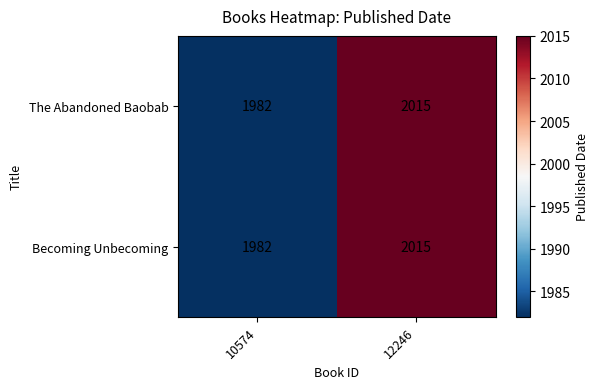

What is the difference between the maximum and minimum values in the Becoming Unbecoming series?

33